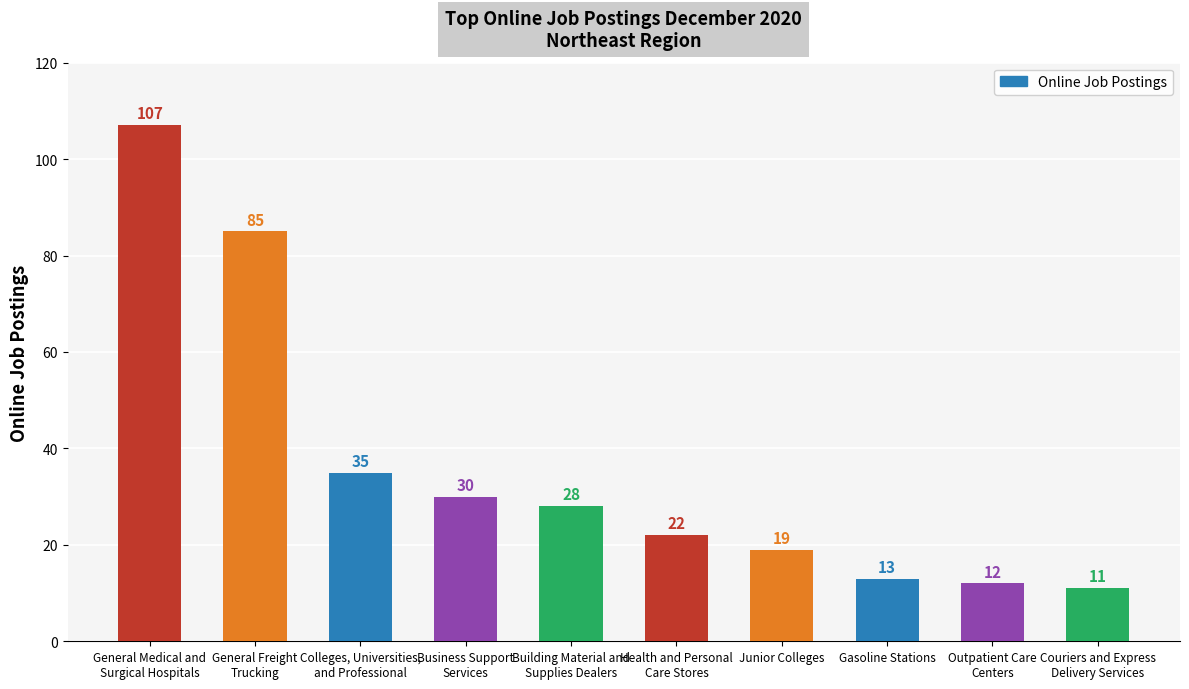

Between Couriers and Express
Delivery Services and Outpatient Care
Centers, which is larger?

Outpatient Care
Centers